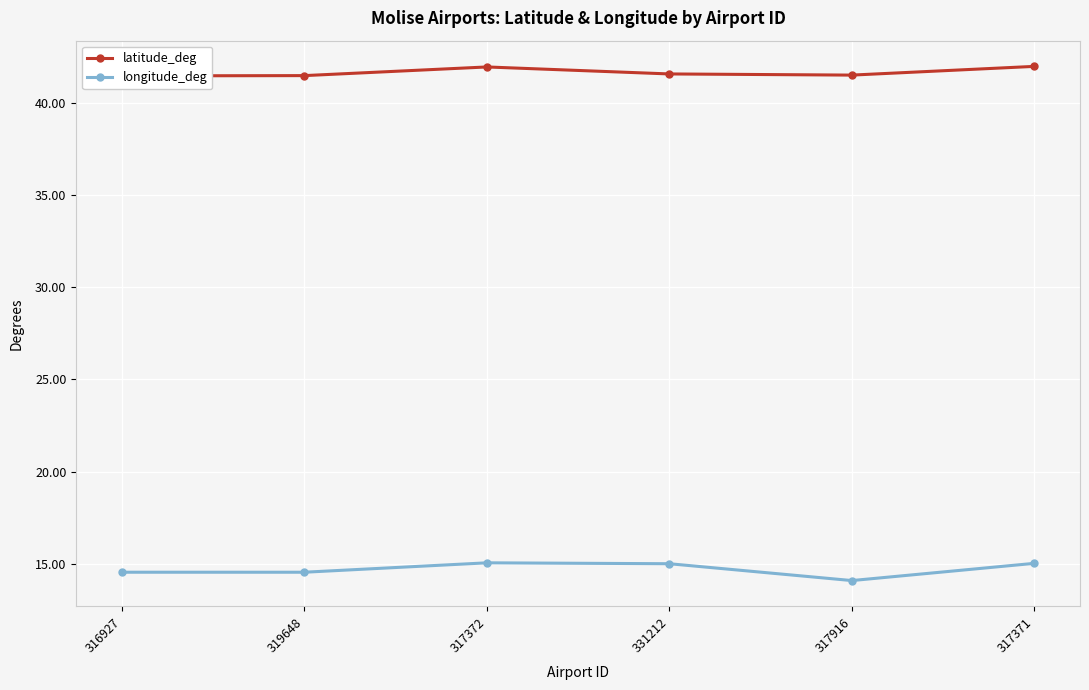

Reading right to left, what are all the values shown in this chart?

latitude_deg: 317371=42.0	317916=41.5	331212=41.6	317372=41.9	319648=41.5	316927=41.5
longitude_deg: 317371=15.0	317916=14.1	331212=15.0	317372=15.0	319648=14.5	316927=14.5